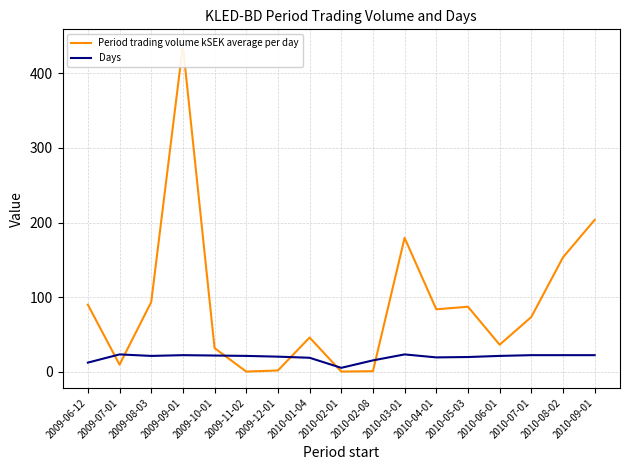

What are all the series names shown in the legend?

Period trading volume kSEK average per day, Days